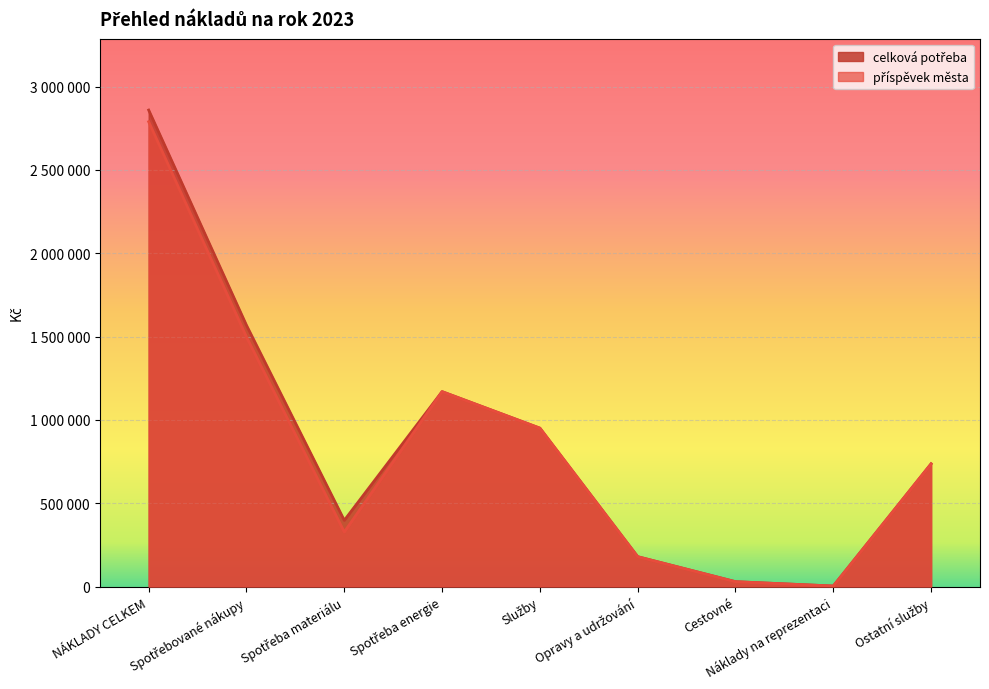

True or false: celková potřeba and příspěvek města intersect in this chart.

False